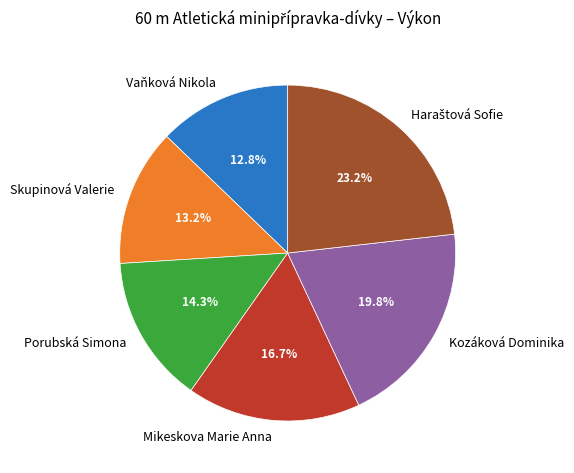

Combined, do Kozáková Dominika and Skupinová Valerie account for over 50%?

No